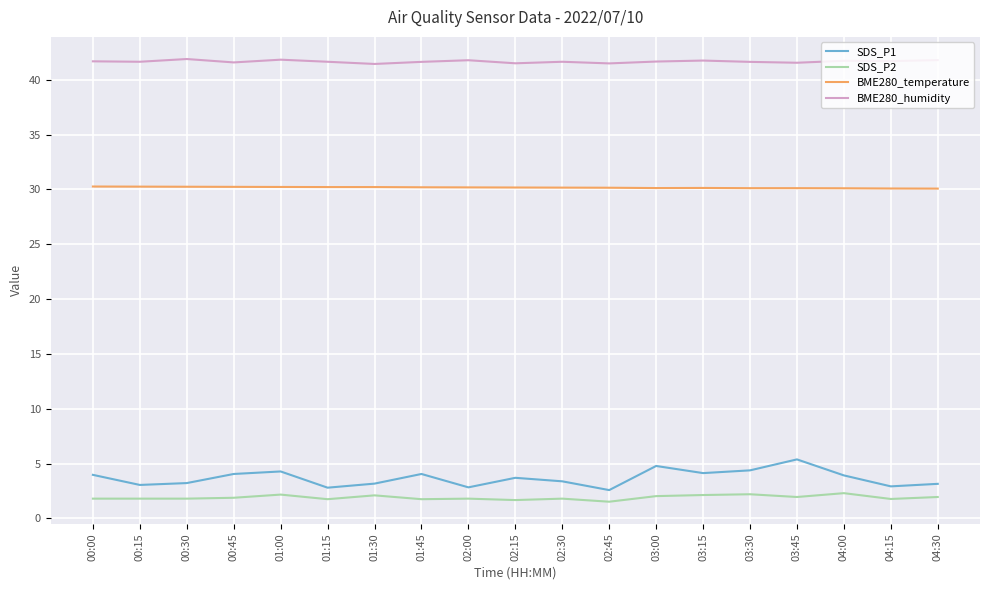

True or false: BME280_humidity has a value of 9.8 at 03:45.

False